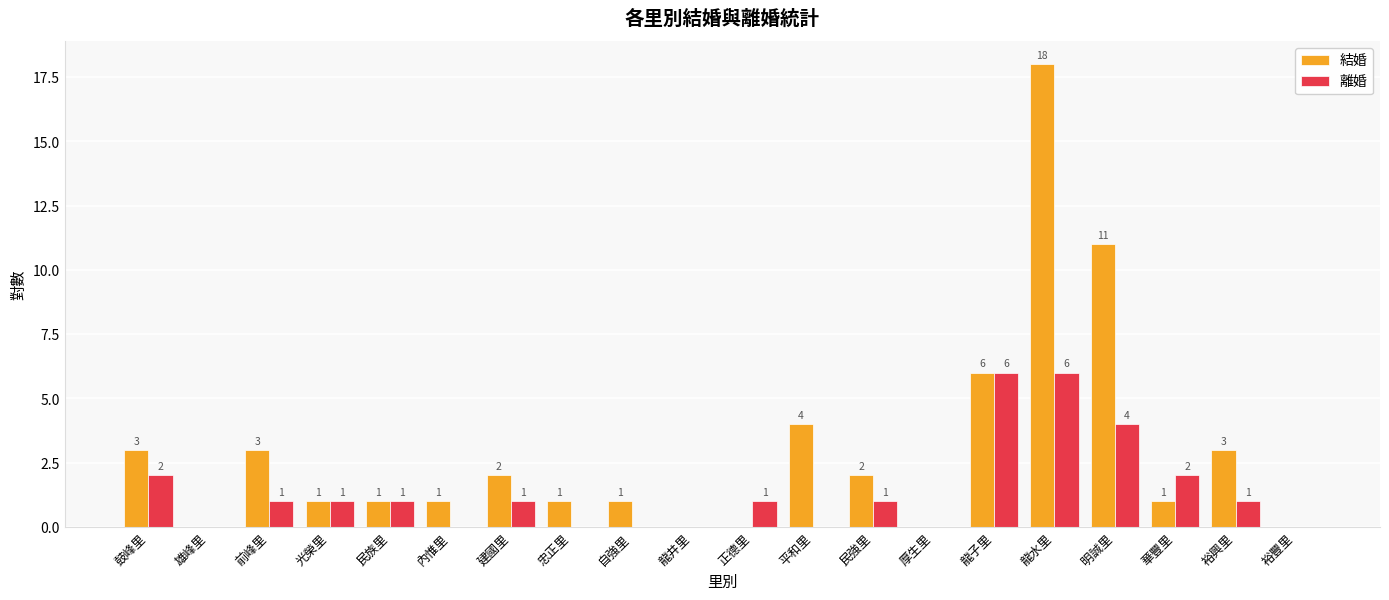

How many values in 結婚 are above zero?

15